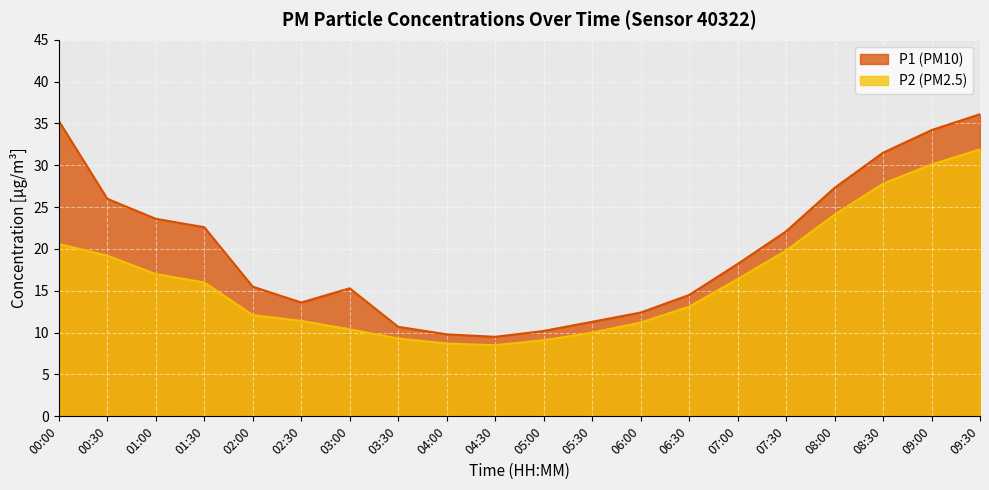

What position from the right is 05:30?

9